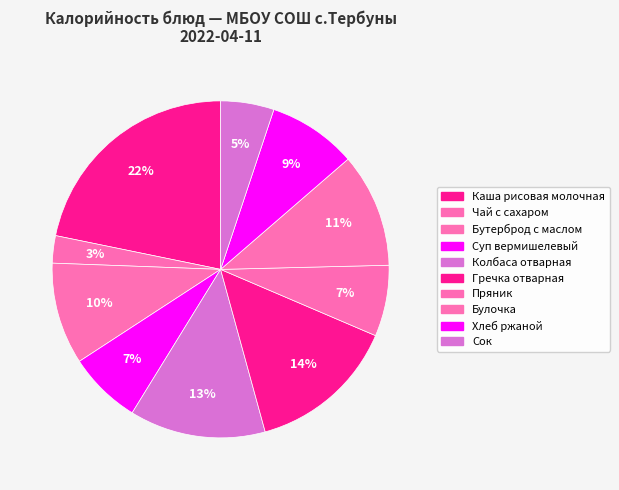

Rank the categories by value from highest to lowest.

Каша рисовая молочная, Гречка отварная, Колбаса отварная, Булочка, Бутерброд с маслом, Хлеб ржаной, Суп вермишелевый, Пряник, Сок, Чай с сахаром